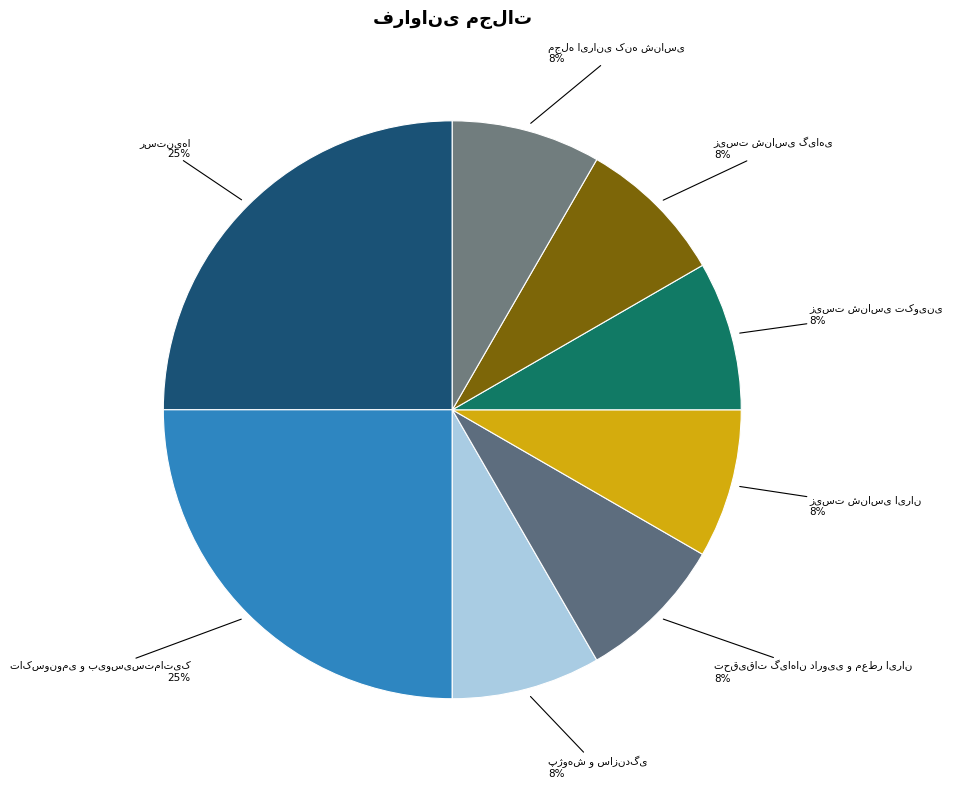

Does any single category account for the majority?

No